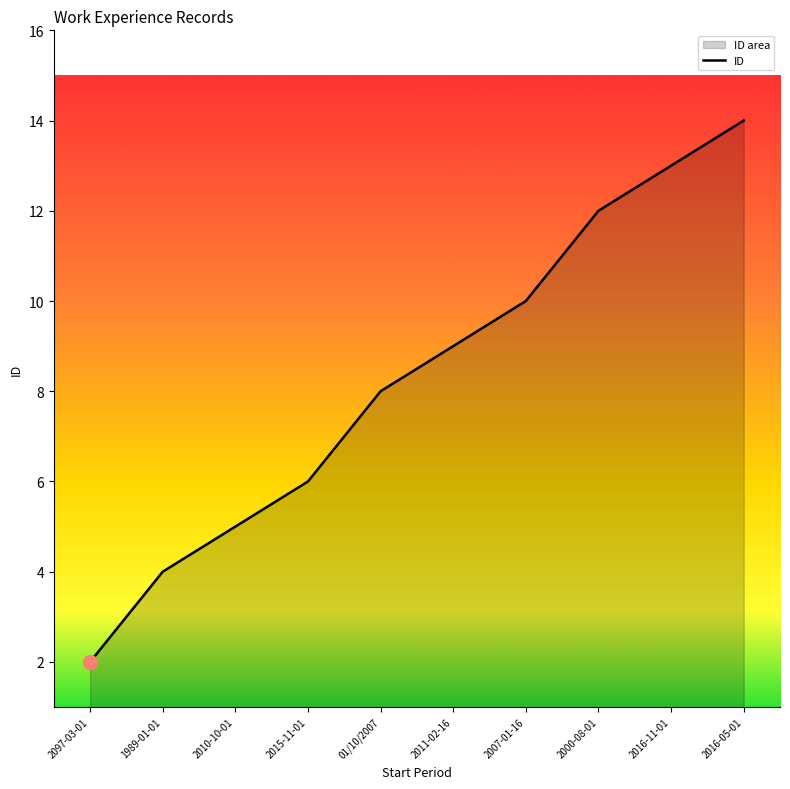

The value at 2010-10-01 is 5. True or false?

True